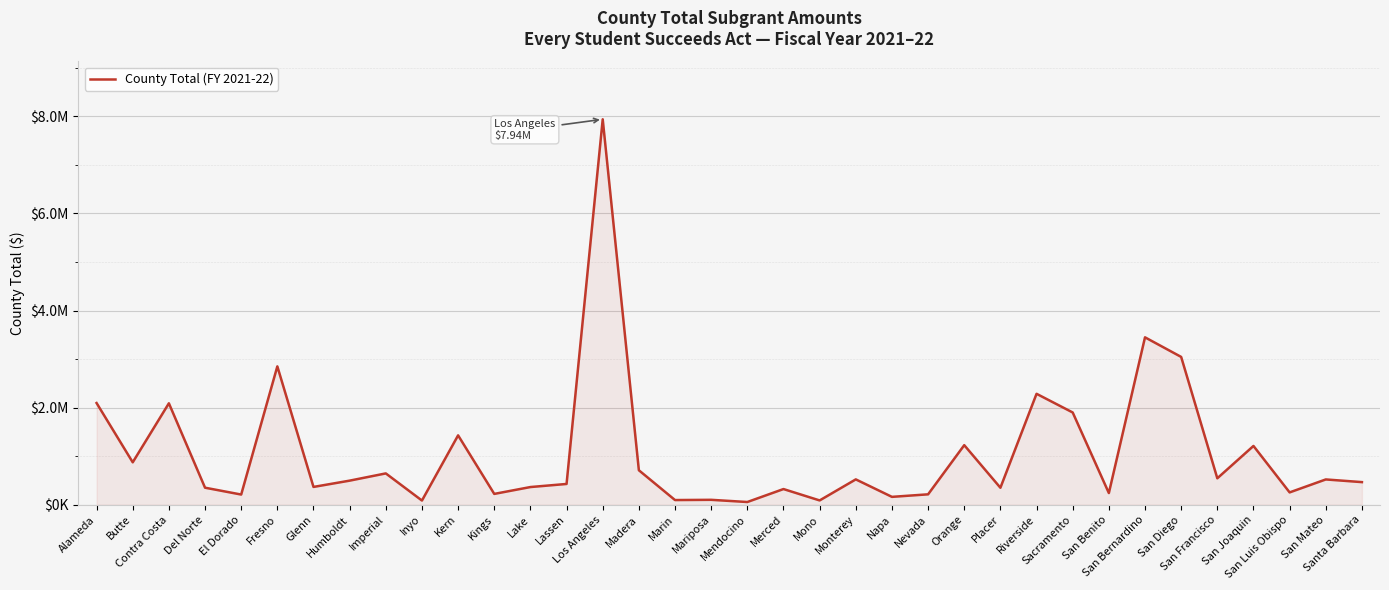

Does the chart display data point markers on the line(s)?

No